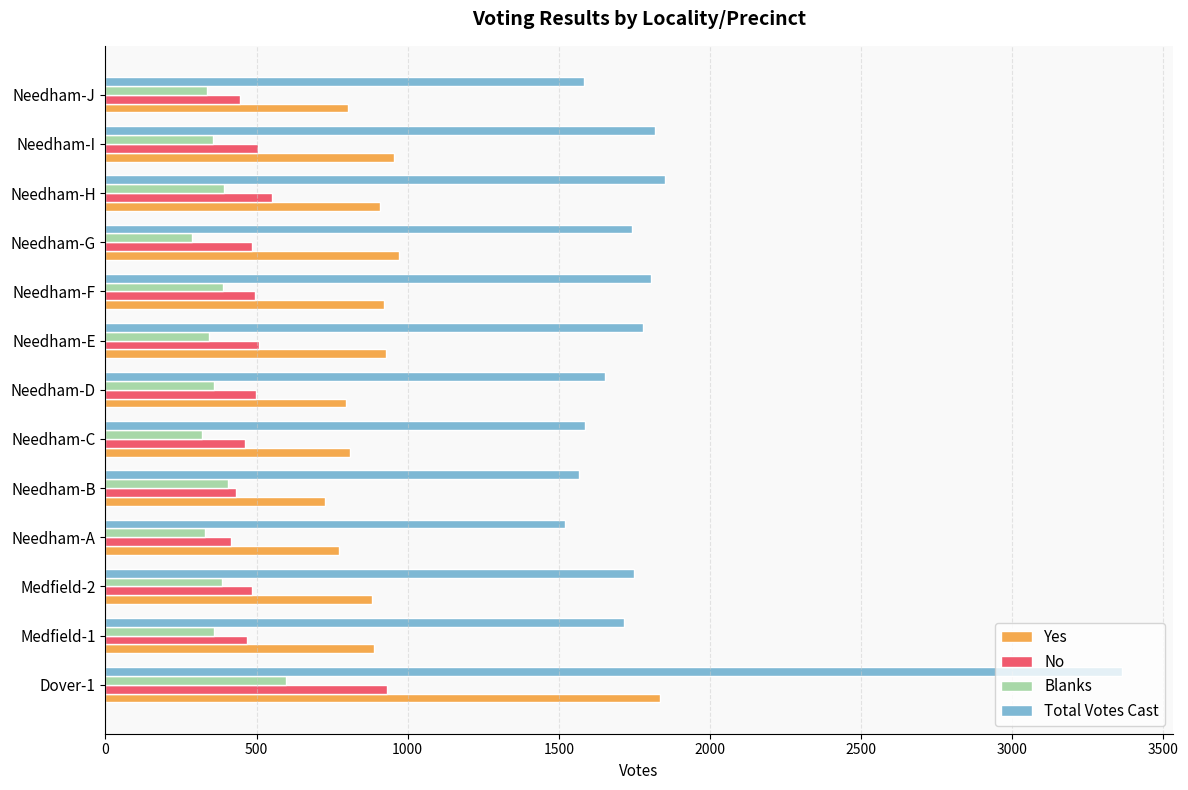

Rank the series by their maximum value, from lowest to highest.

Blanks, No, Yes, Total Votes Cast